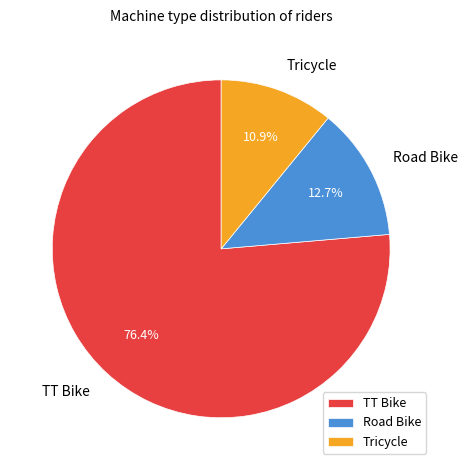

The TT Bike slice represents 76% of the pie. True or false?

True